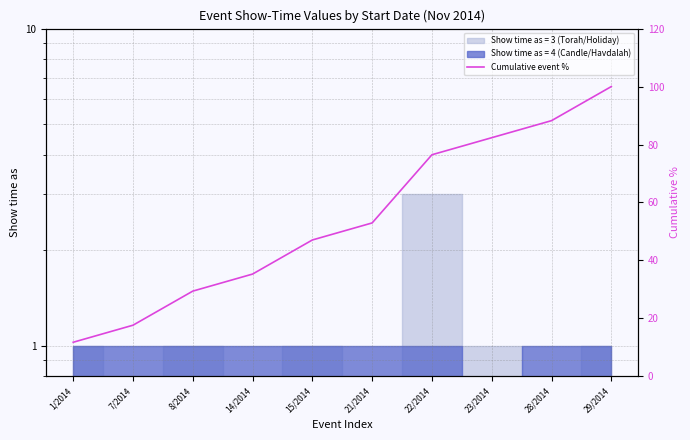

The chart shows a value of 76.5 at 22/2014. True or false?

True